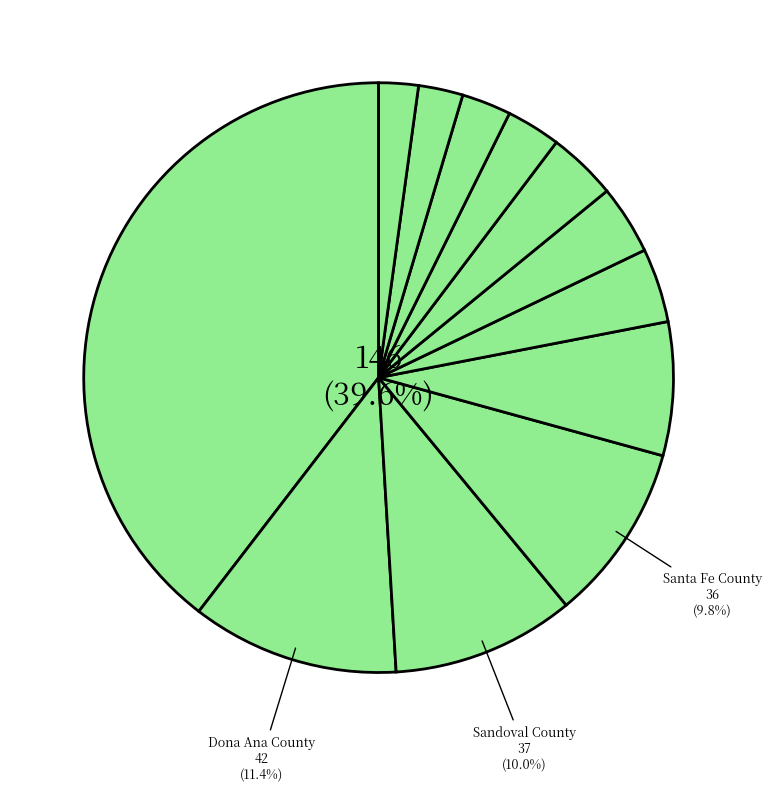

To the nearest percent, what is the average slice percentage?

8%